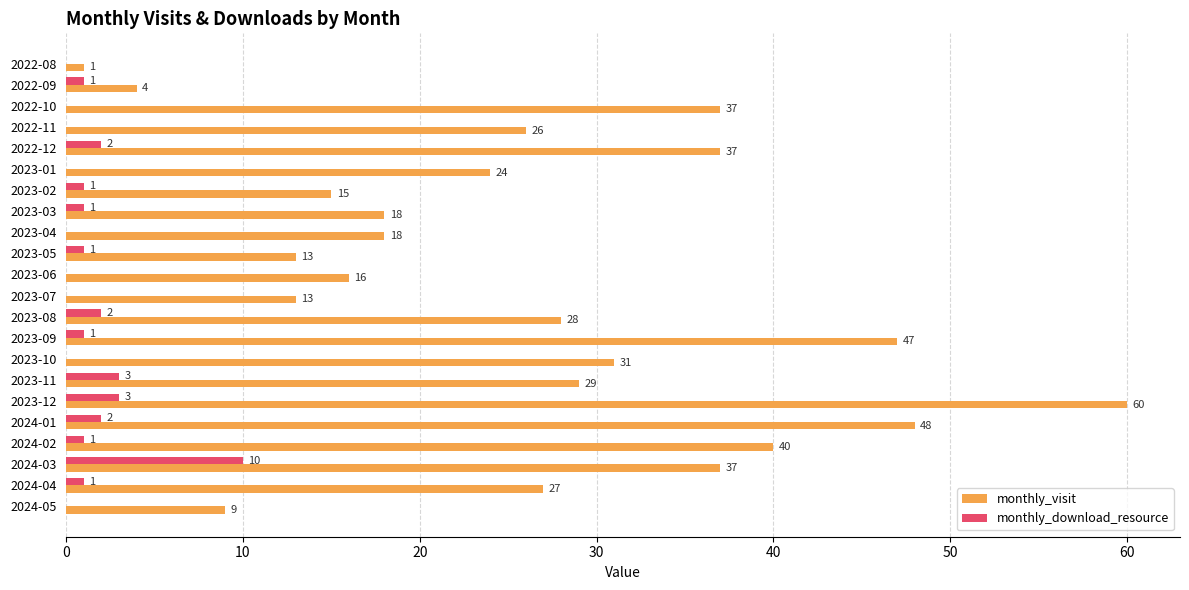

What is the total value across all series at 2023-07?

13